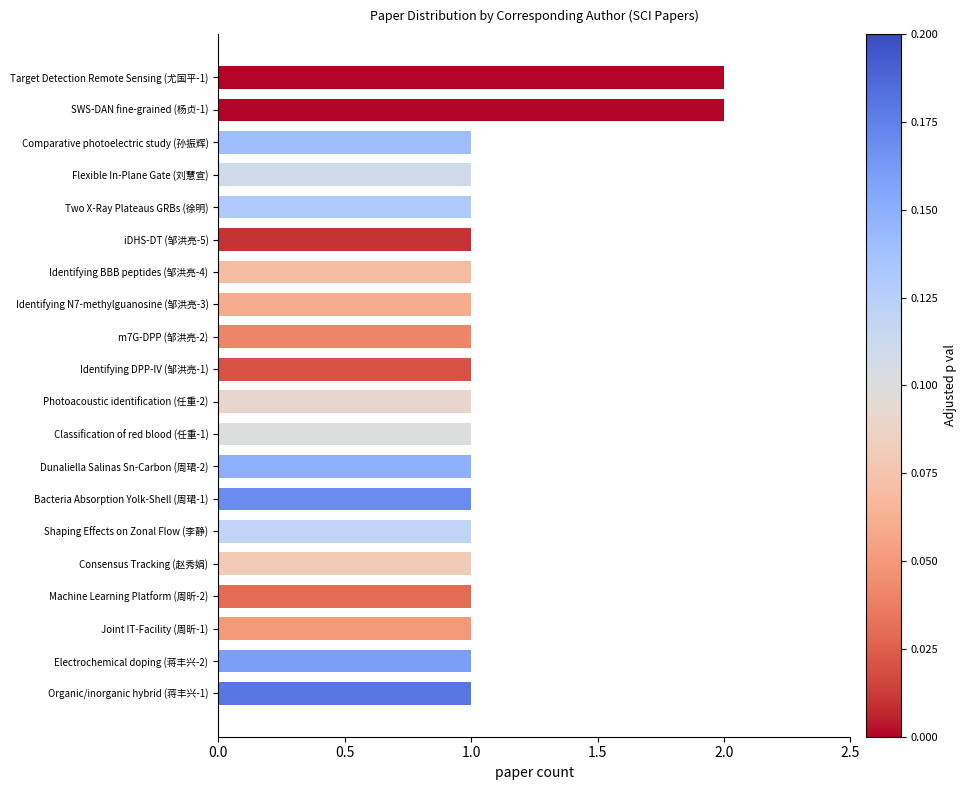

The chart shows a value of 1 at Dunaliella Salinas Sn-Carbon (周珺-2). True or false?

True